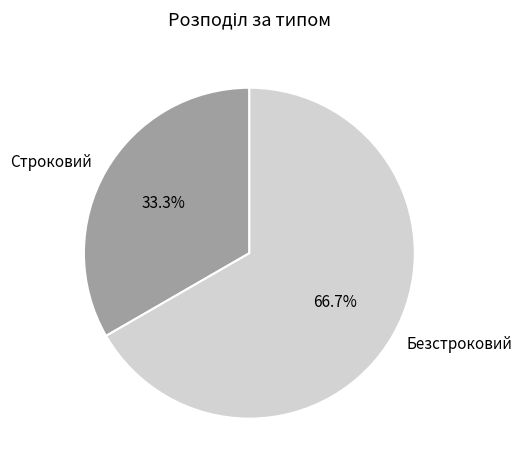

Is the sum of Строковий and Безстроковий greater than half?

Yes